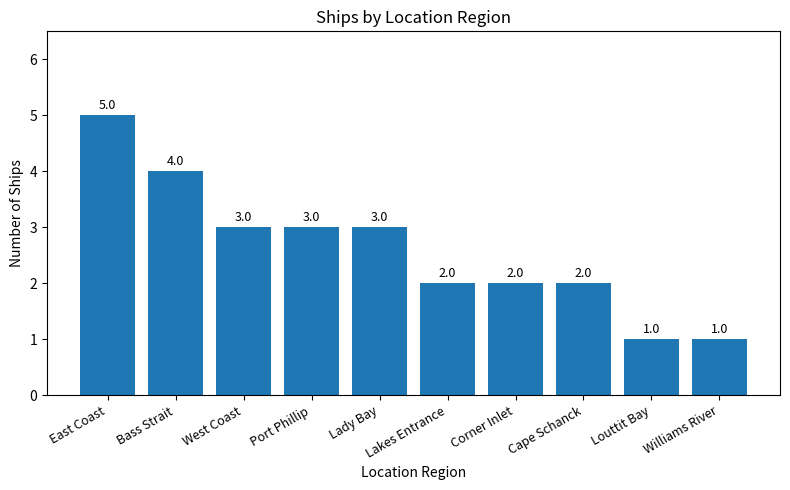

What is the maximum value shown in the chart?

5